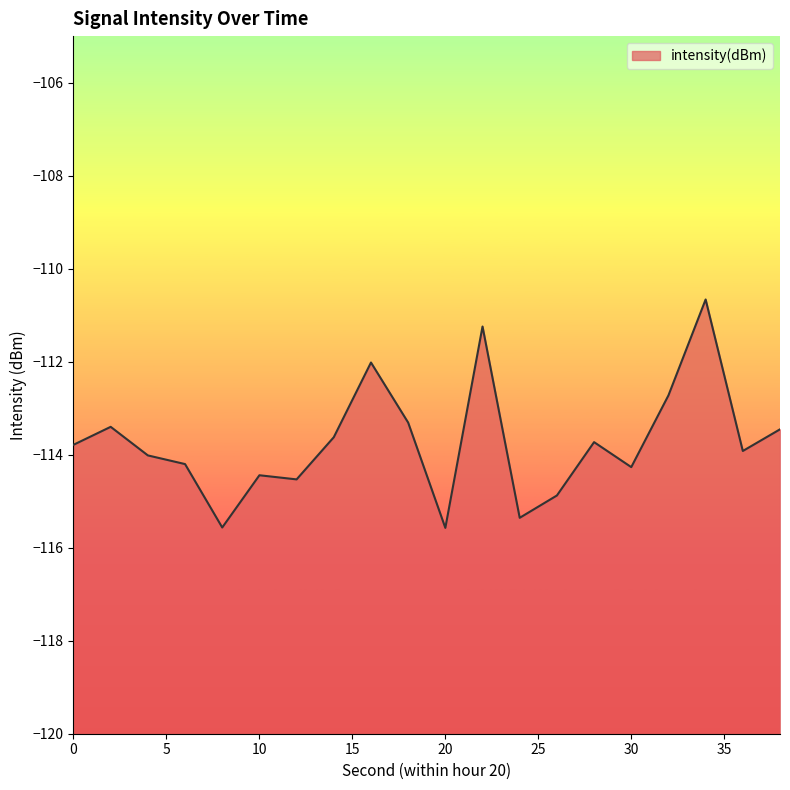

How many values exceed -113?

4